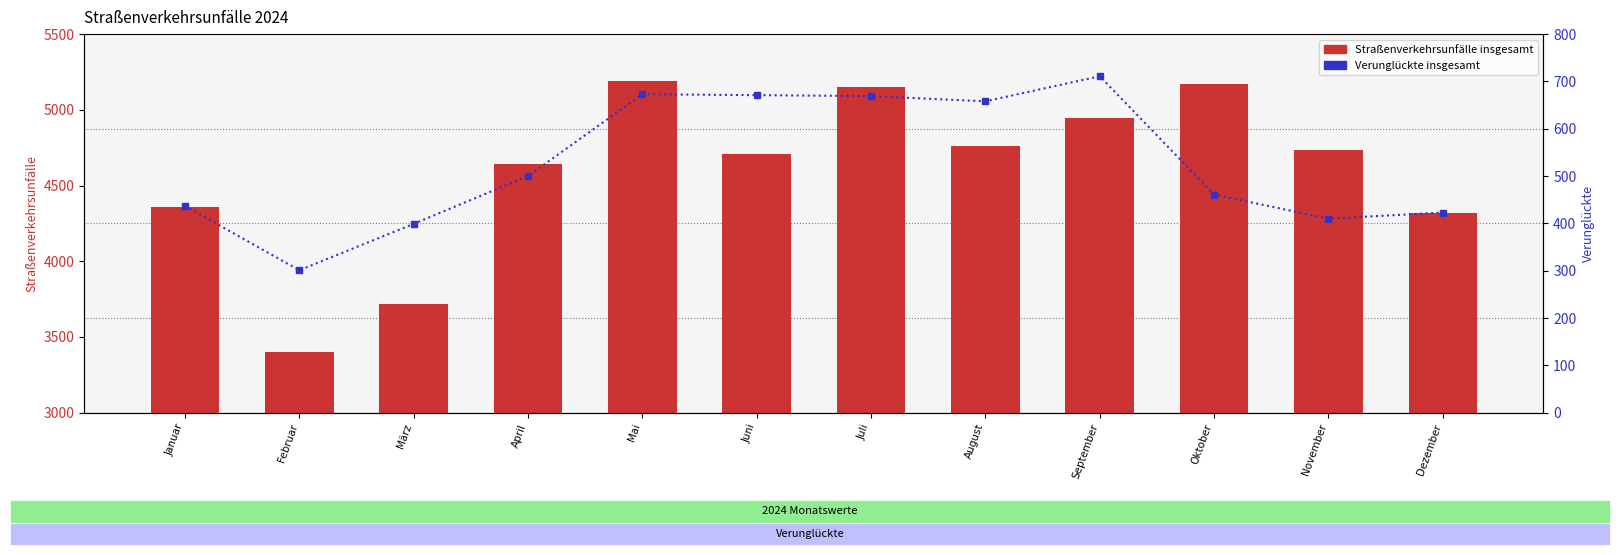

Rank the series by their average value, from highest to lowest.

Straßenverkehrsunfälle insgesamt, Verunglückte insgesamt